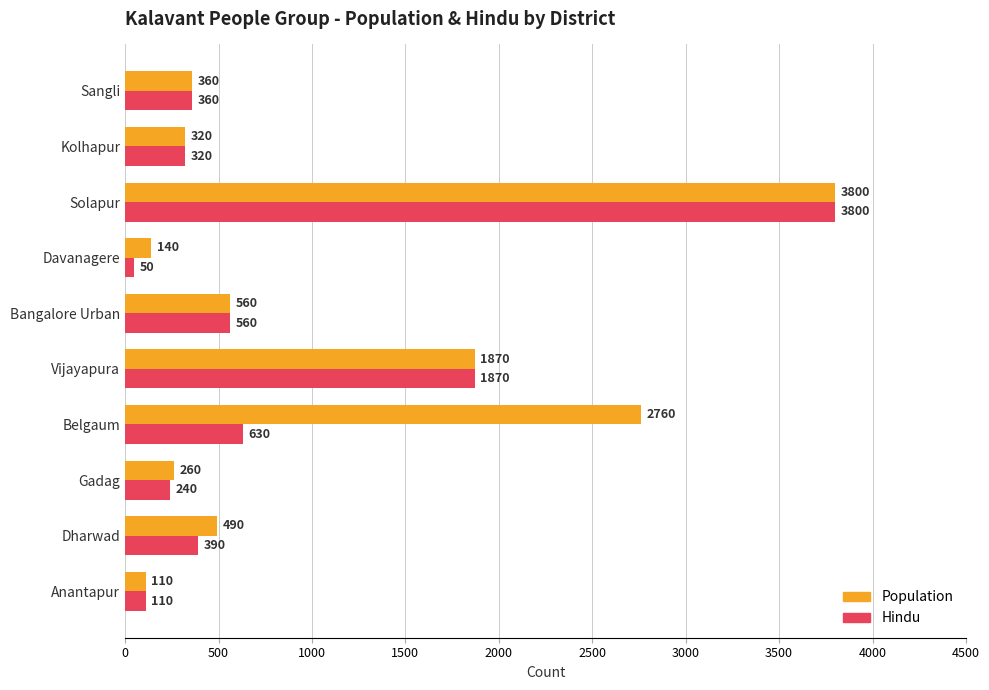

What is the sum of all Hindu values?

8330